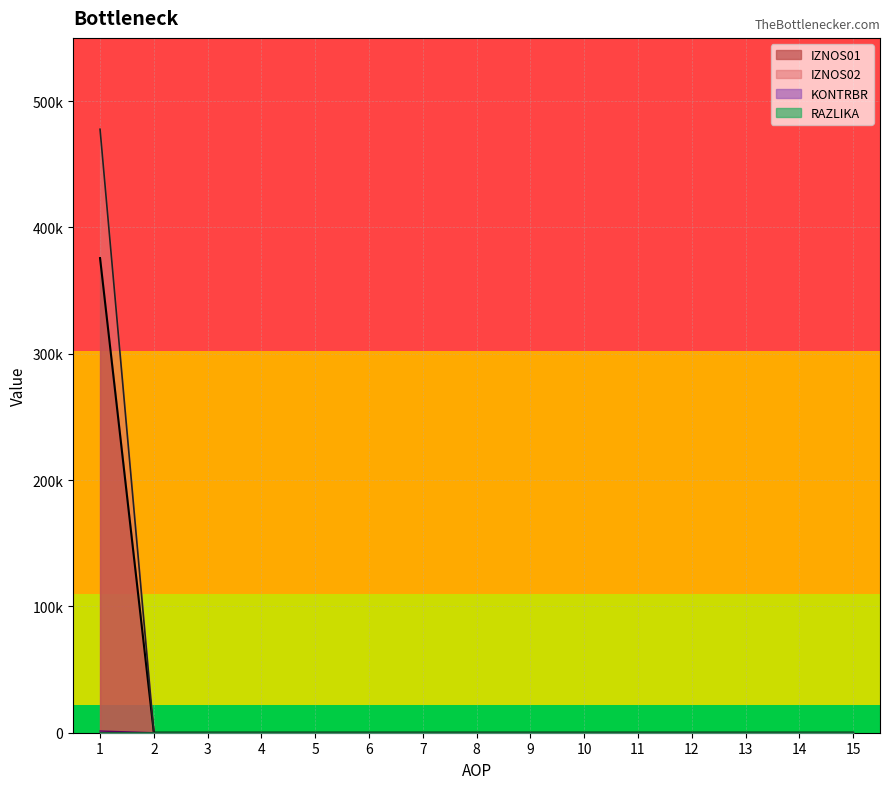

Is it true that IZNOS02 equals 0.0 at 5?

True